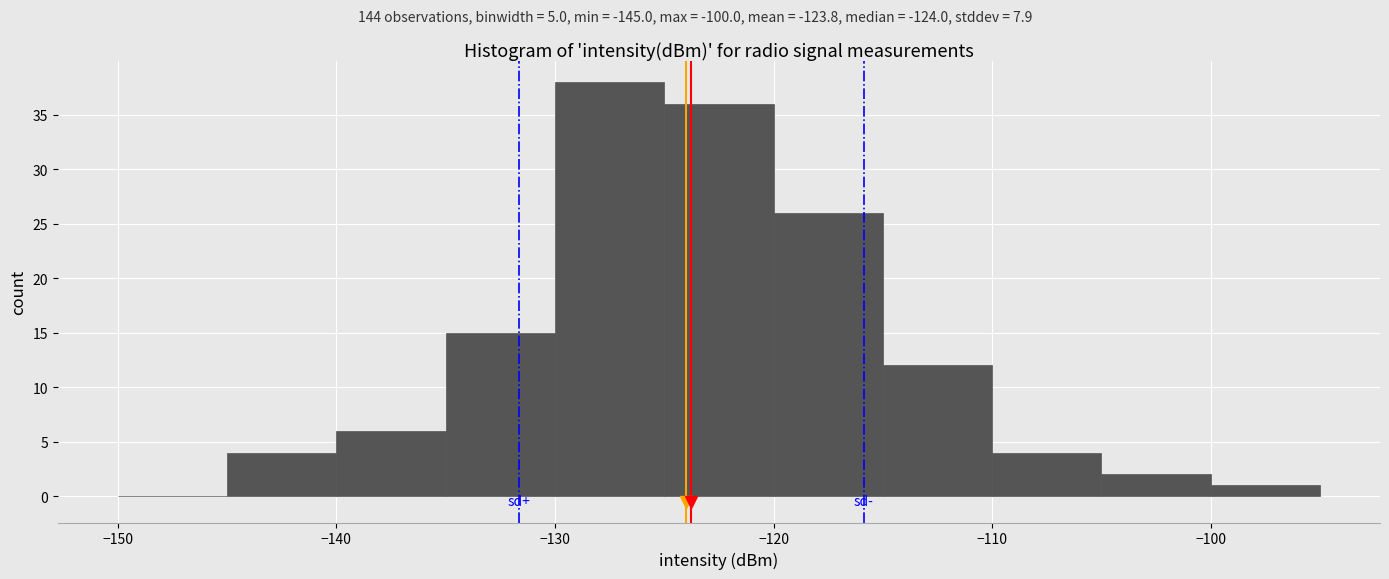

Reading left to right, list every bar in this chart as the range it spans on the x-axis followed by its height. The values are not printed on the chart, so give them approximately, as read against the axis.

-150 to -145: 0
-145 to -140: 4
-140 to -135: 6
-135 to -130: 15
-130 to -125: 38
-125 to -120: 36
-120 to -115: 26
-115 to -110: 12
-110 to -105: 4
-105 to -100: 2
-100 to -95: 1